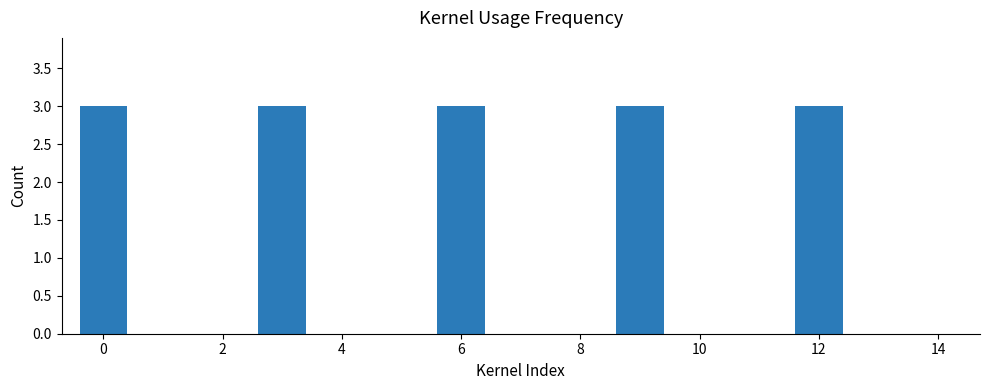

Reading left to right, list all the values displayed in this chart.

3	0	0	3	0	0	3	0	0	3	0	0	3	0	0